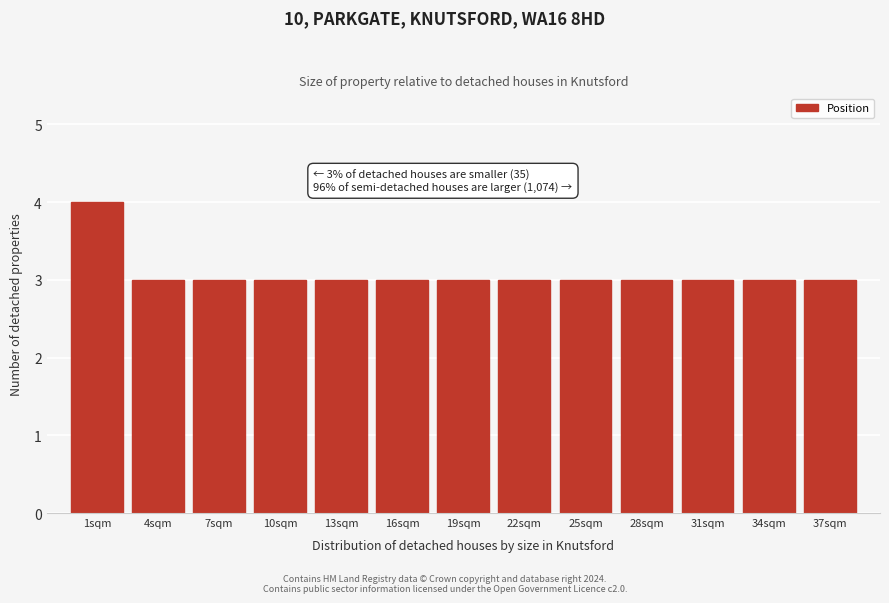

Reading left to right, what are all the values shown in this chart?

1sqm=4	4sqm=3	7sqm=3	10sqm=3	13sqm=3	16sqm=3	19sqm=3	22sqm=3	25sqm=3	28sqm=3	31sqm=3	34sqm=3	37sqm=3